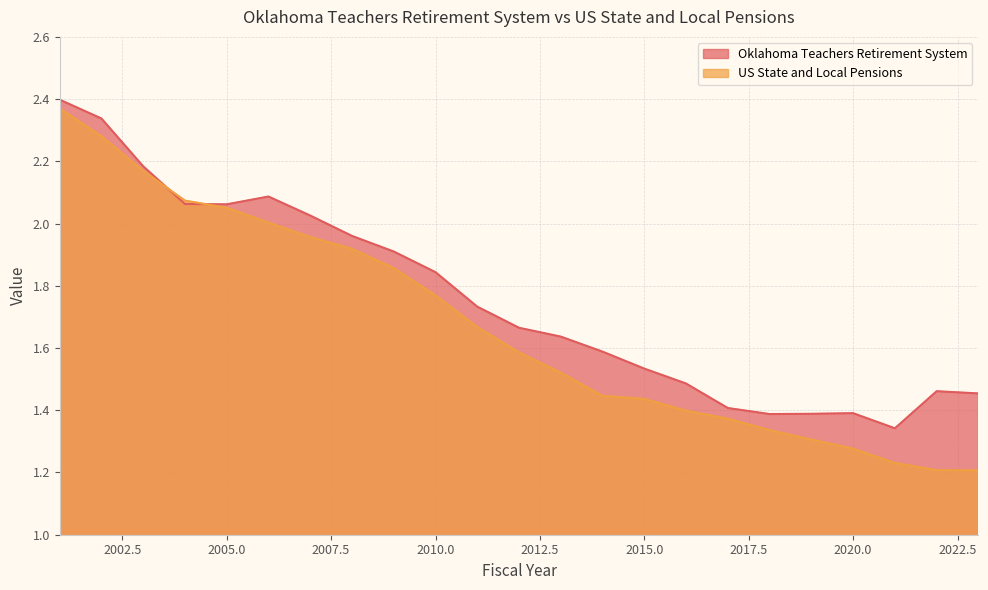

What is the difference between the second highest and minimum values in the US State and Local Pensions series?

1.1